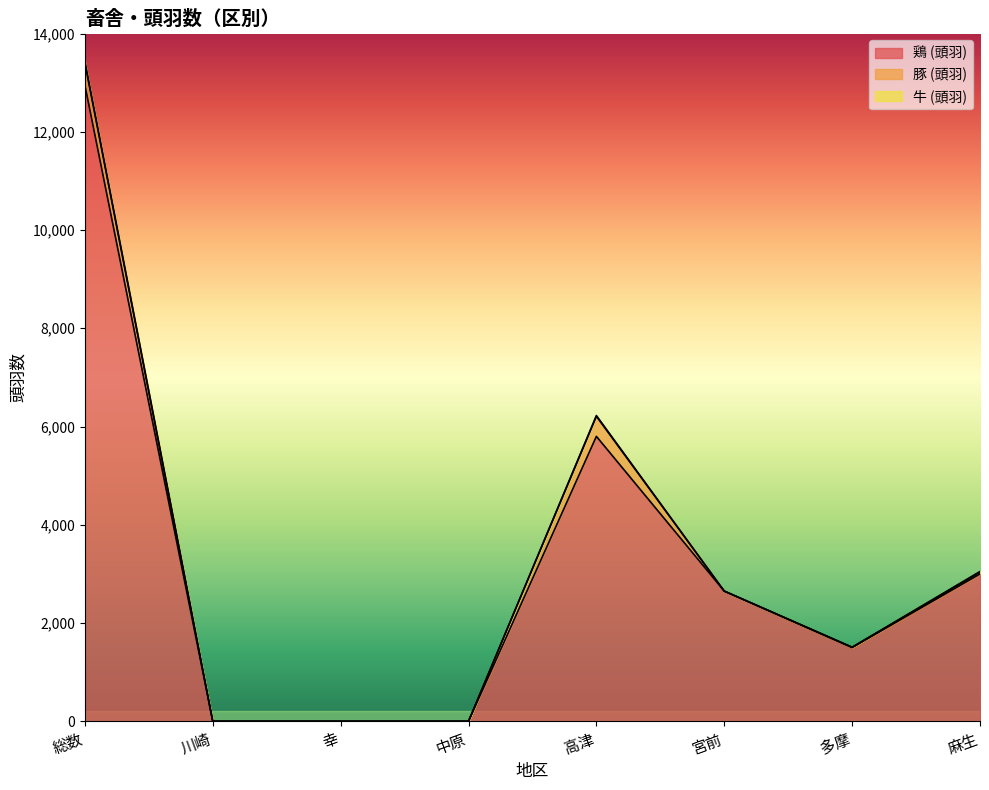

At which label does 牛 (頭羽) reach its minimum?

川崎